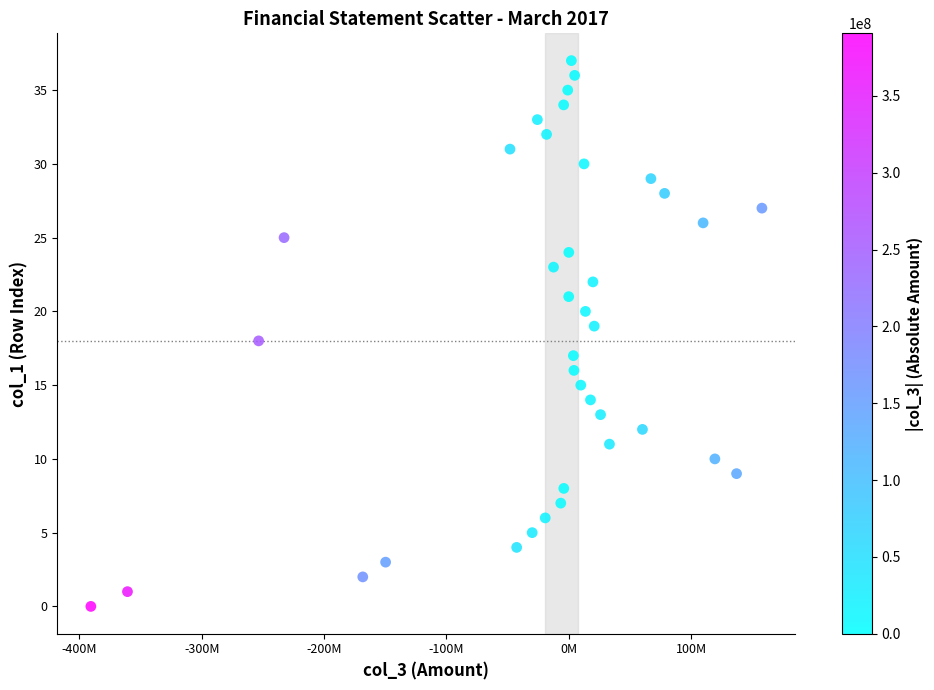

What is the range of Y values (max minus min)?

37